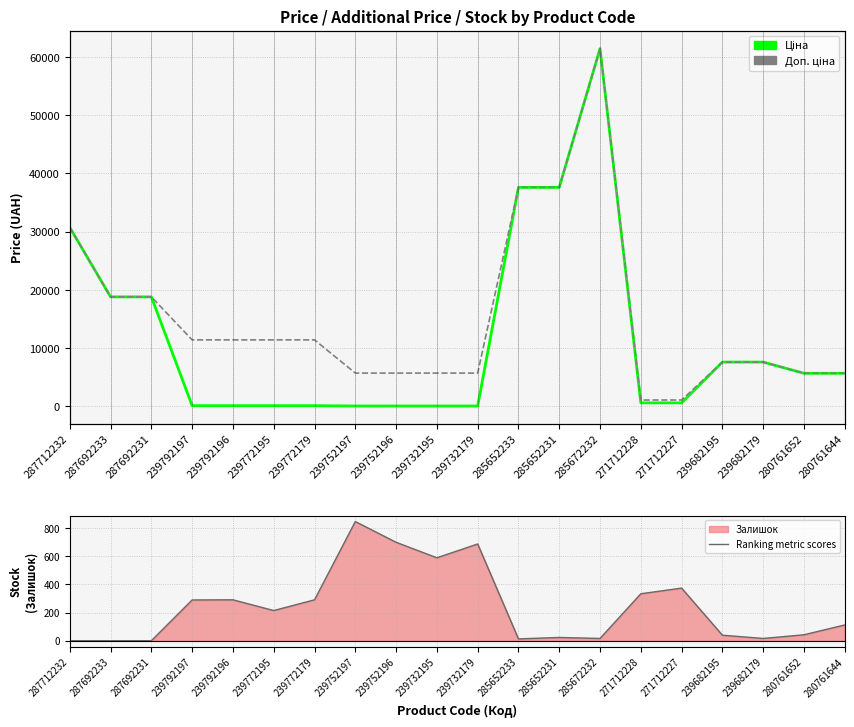

True or false: Доп. ціна and Залишок cross at least once.

False